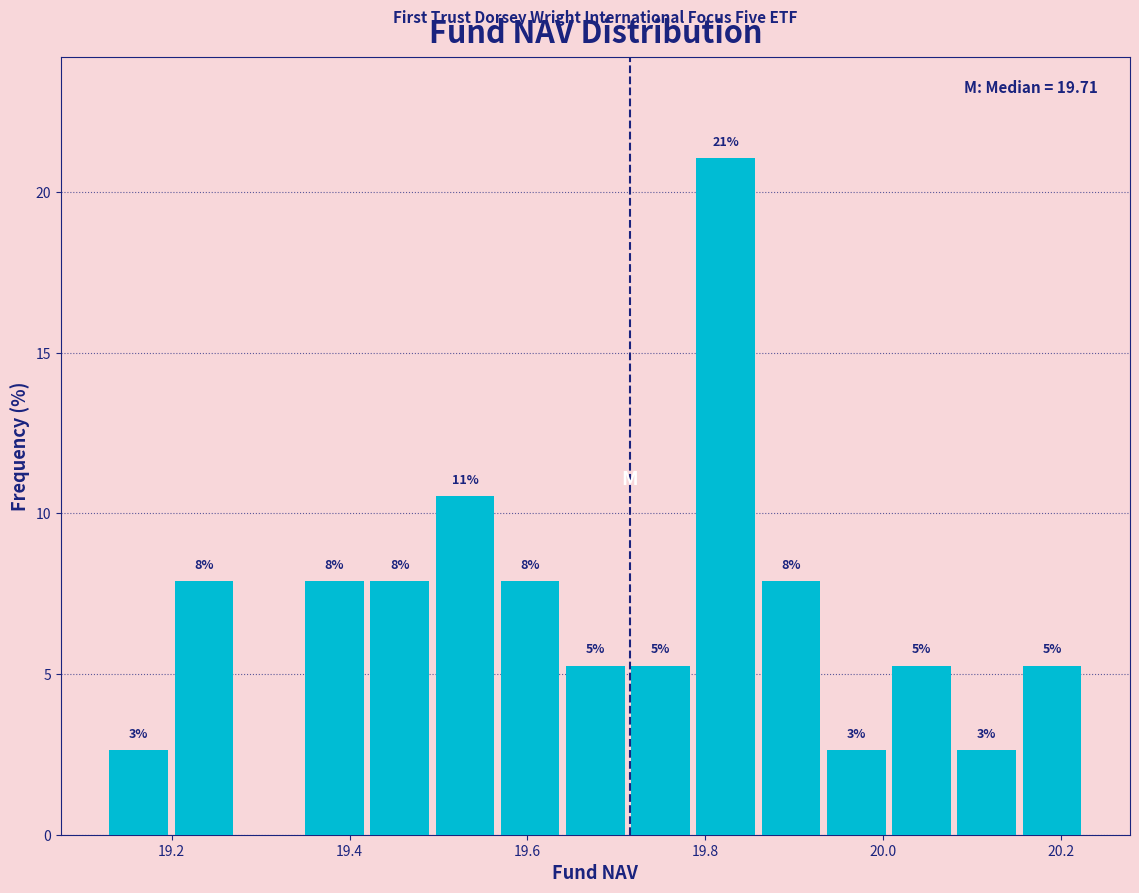

Read against the x-axis, roughly where is the centre of the tallest bar?

19.82